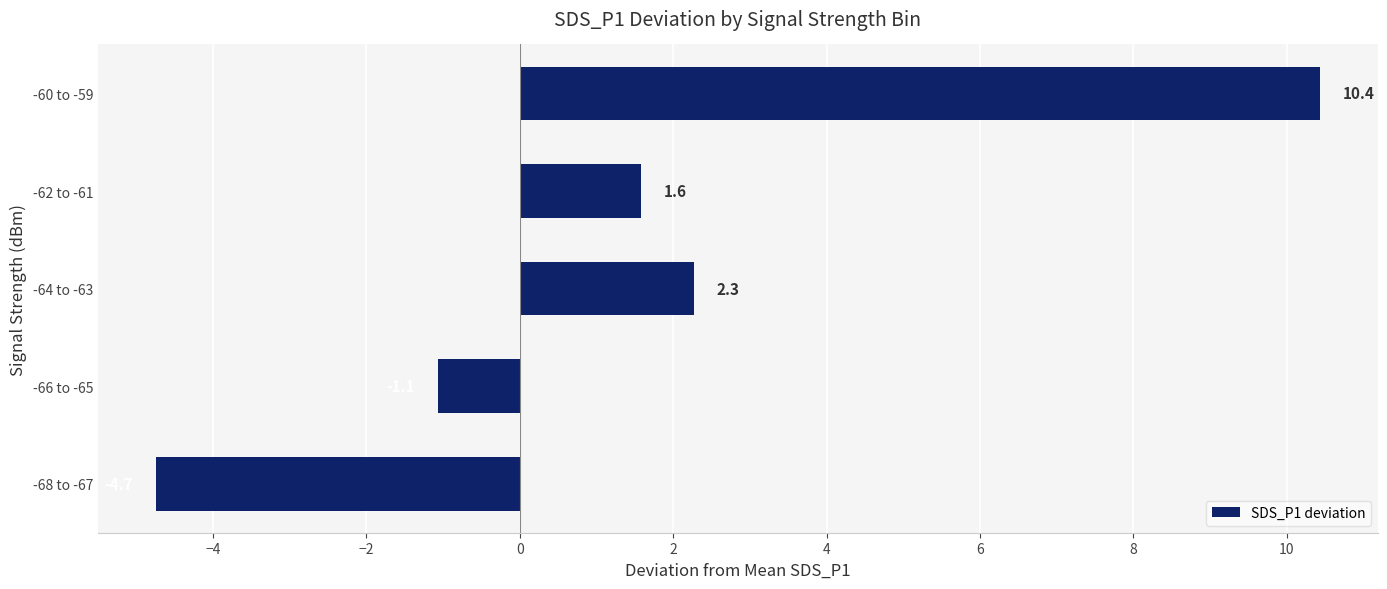

How many values exceed 1?

3